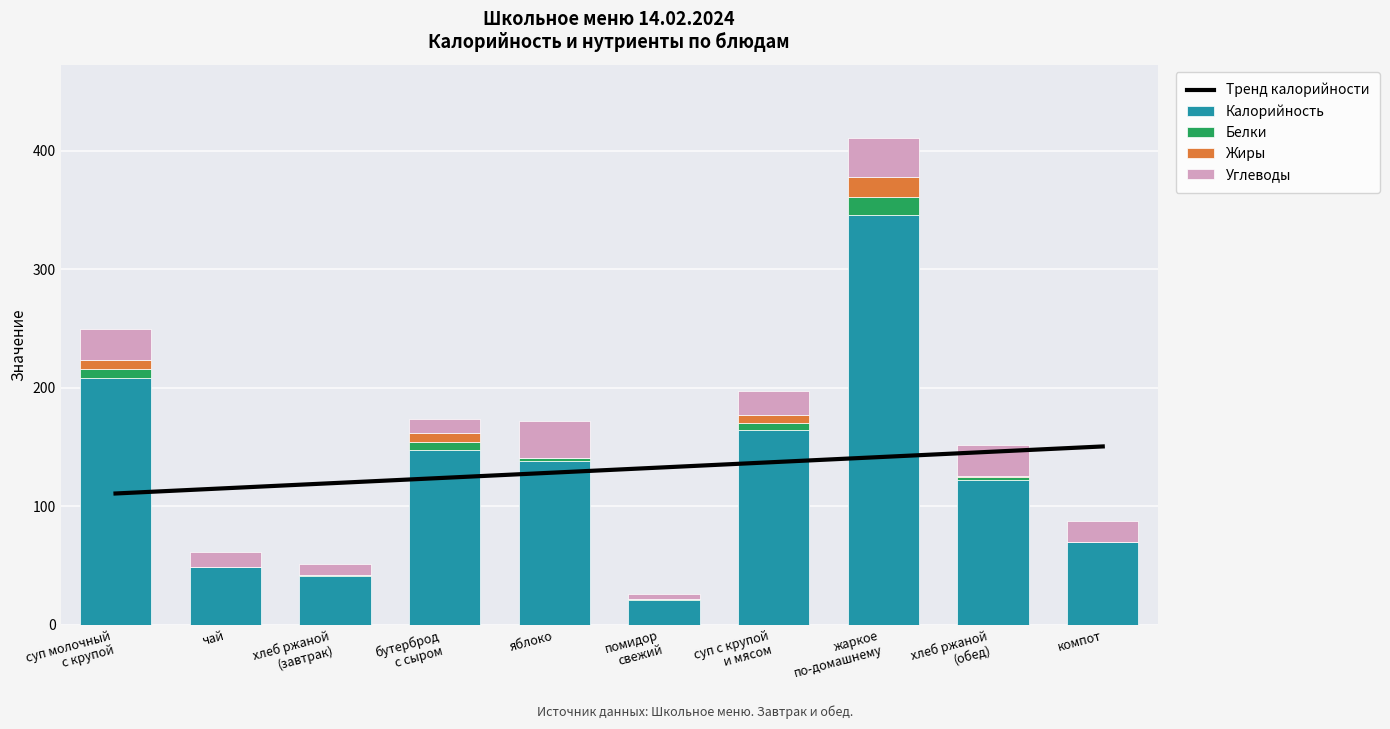

Reading right to left, what are all the values shown in this chart?

Тренд калорийности: 150.4	146.0	141.6	137.2	132.8	128.4	123.9	119.5	115.1	110.7
Калорийность: 70.0	122.0	345.8	164.0	21.0	138.0	147.0	41.0	48.8	208.0
Белки: 0.1	2.8	15.2	6.5	0.6	2.6	7.2	0.9	0.2	7.9
Жиры: 0.0	0.6	17.0	6.4	0.2	0.2	7.8	0.2	0.0	7.9
Углеводы: 17.3	26.2	33.0	20.1	4.2	31.5	11.9	8.7	12.0	26.2